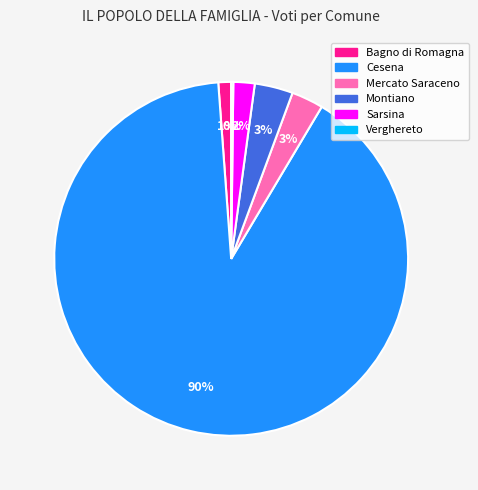

Is there any slice that represents more than half of the pie?

Yes